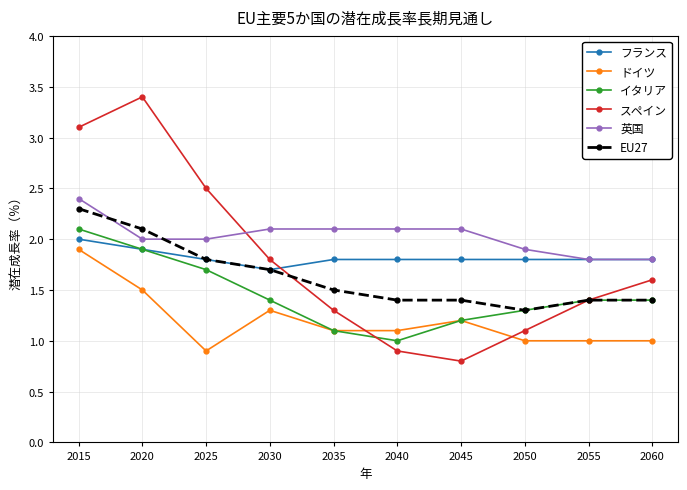

In スペイン, how many points are higher than both neighbors (excluding endpoints)?

1